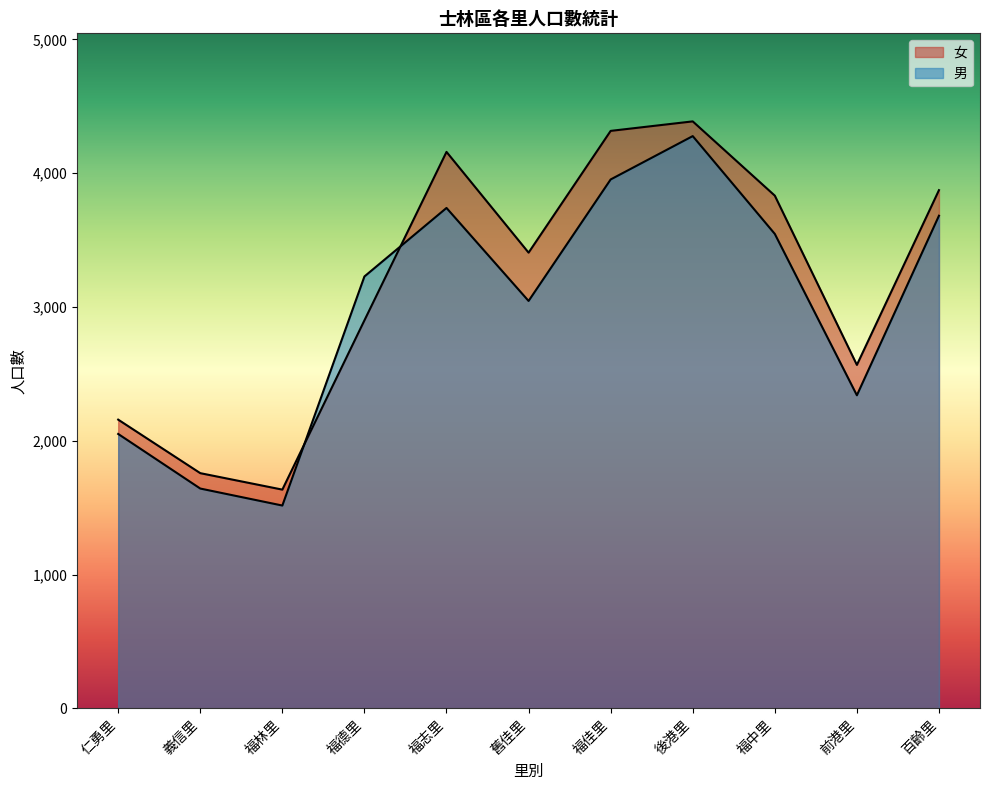

Where is the first local minimum for 女?

福林里